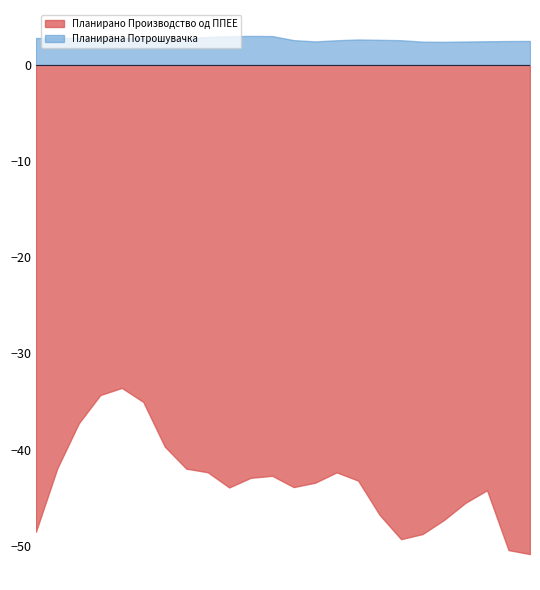

How many interior local valleys does the Планирано Производство од ППЕЕ series have?

3